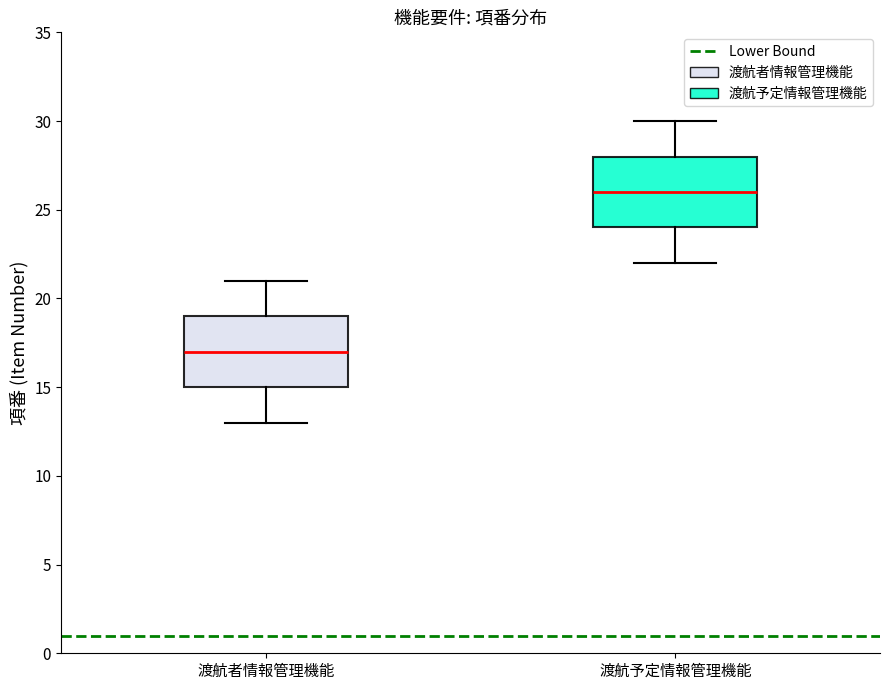

Reading left to right, transcribe this box plot: for each box, give where its median line is, the range the box spans, and where its two whiskers end, as read against the y-axis. The values are not printed on the chart, so give them approximately, as read against the axis.

渡航者情報管理機能: median 17, box 15 to 19, whiskers 13 to 21
渡航予定情報管理機能: median 26, box 24 to 28, whiskers 22 to 30